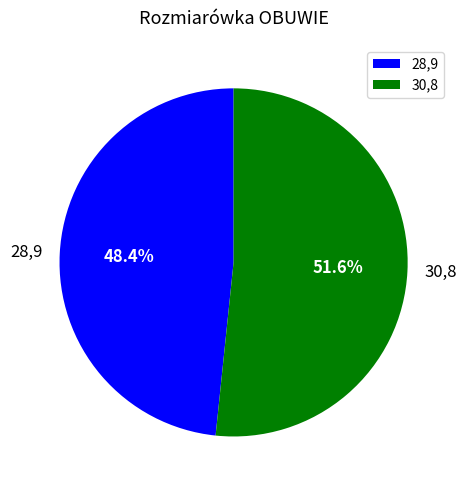

Which slice is the smallest?

28,9